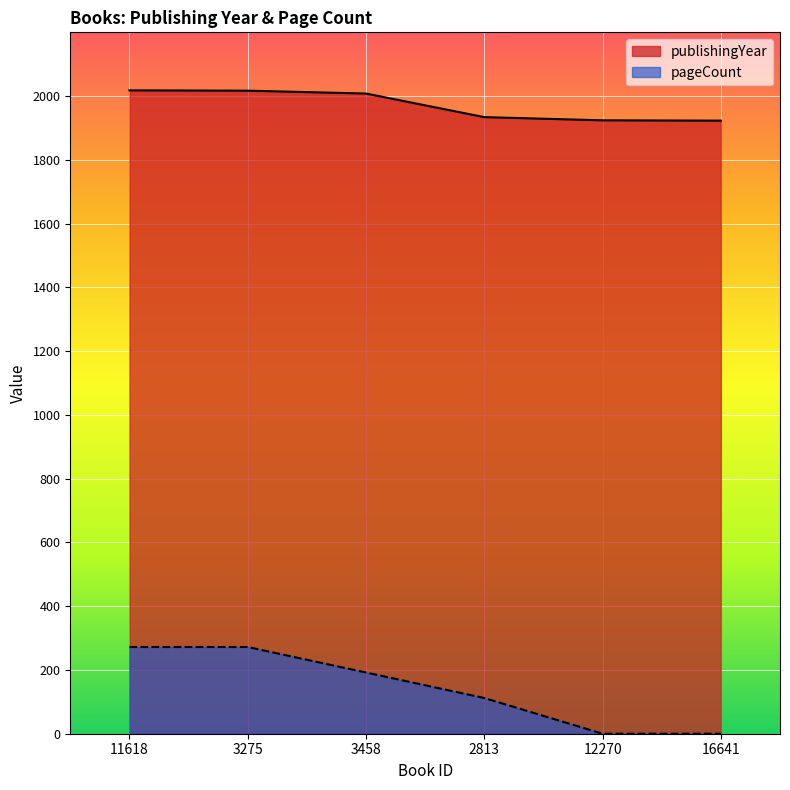

Is the value of publishingYear at 12270 greater than the value of pageCount at 3458?

Yes